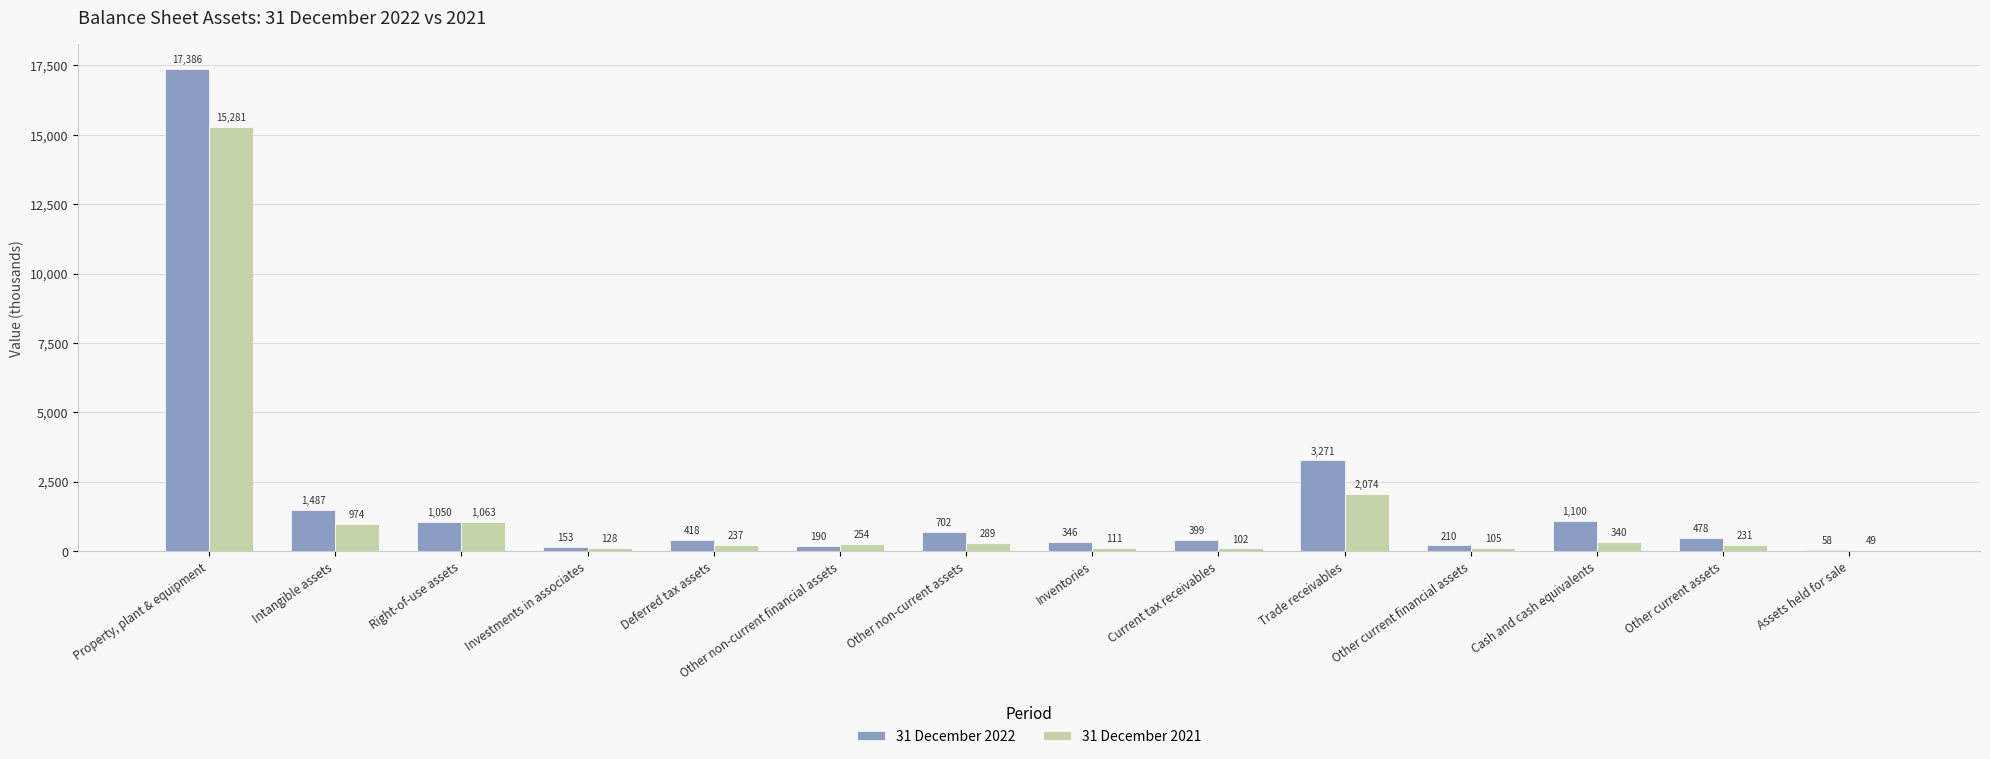

The value of 31 December 2021 at Assets held for sale is 49. True or false?

True